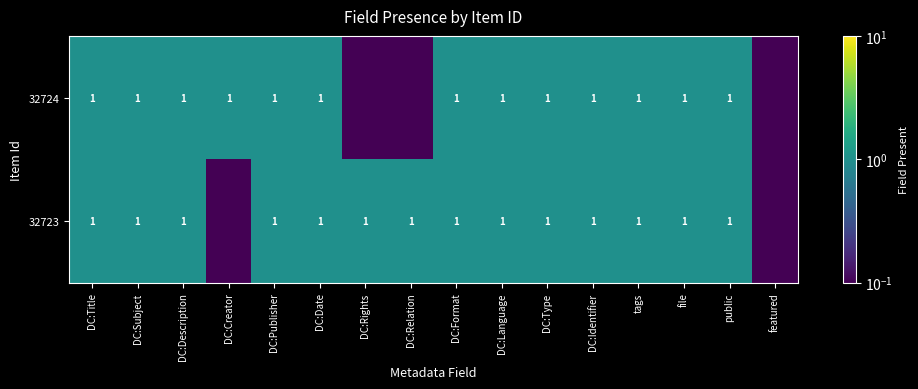

The value of 32724 at DC:Type is 1.0. True or false?

True